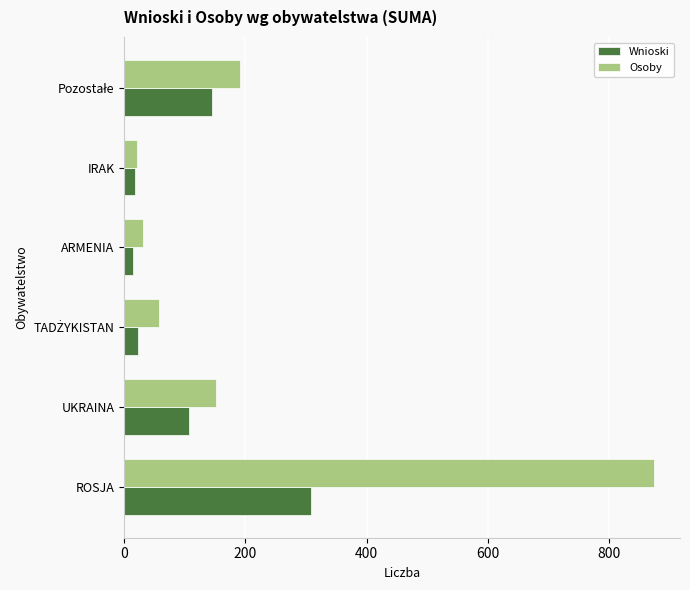

Read the Osoby value at UKRAINA.

151